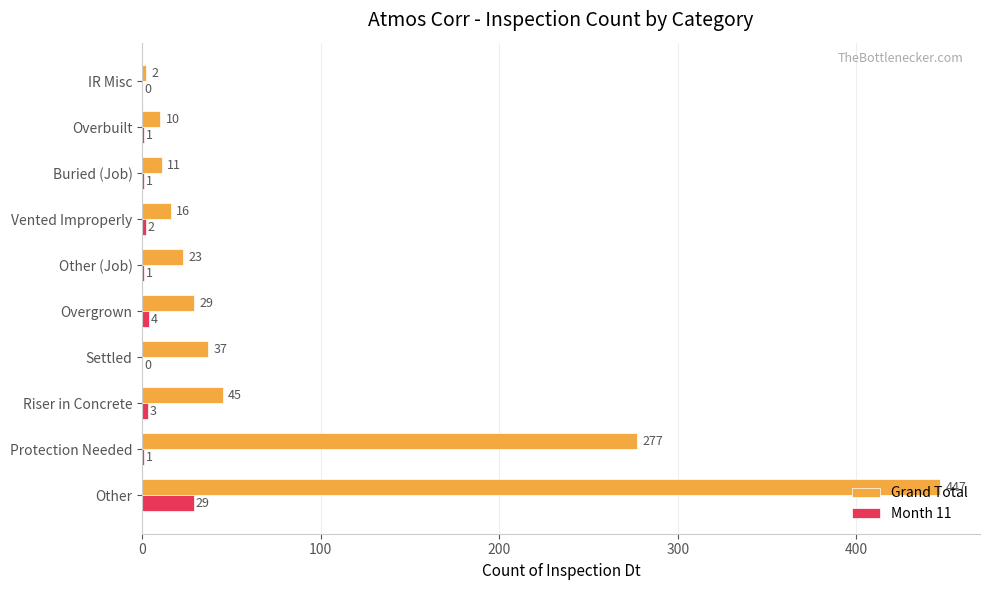

At which label is Month 11 closest to 14?

Overgrown